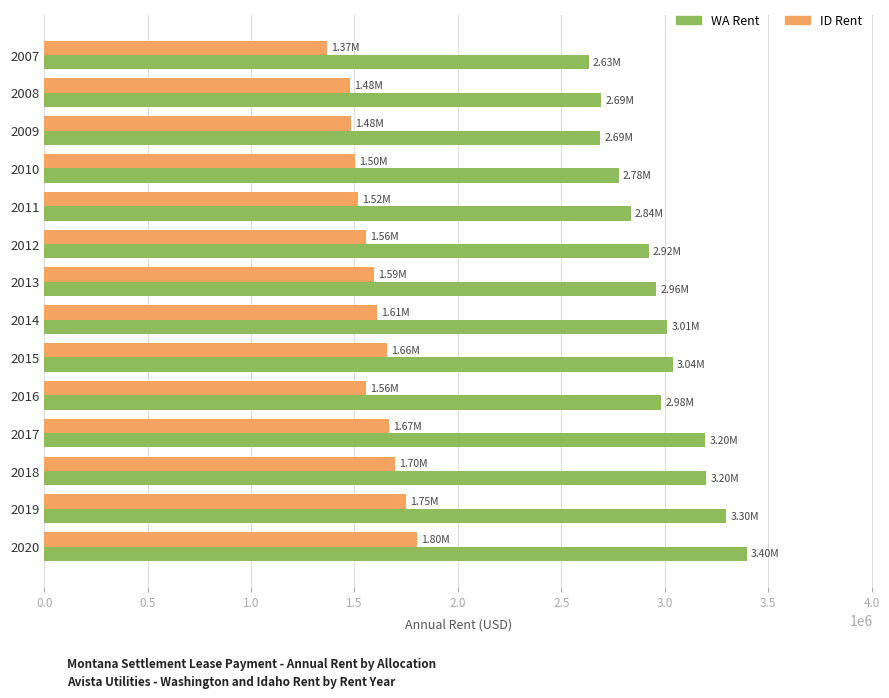

Which series has the largest range (max minus min)?

WA Rent